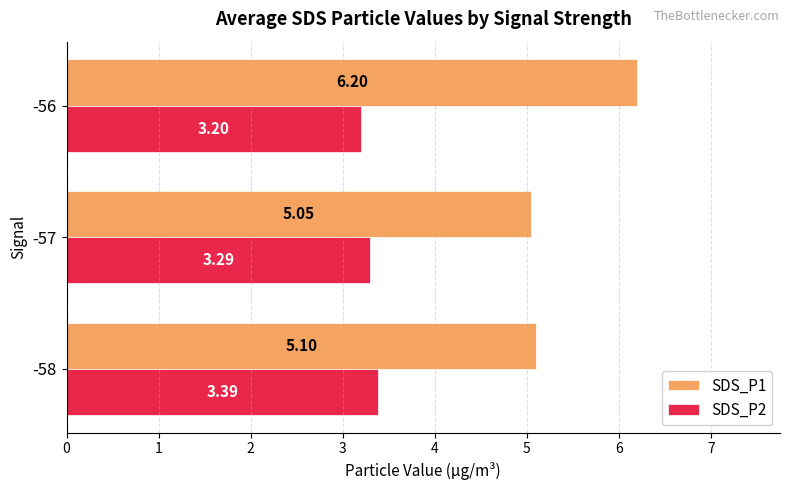

At which category is the sum across all series the highest?

-56